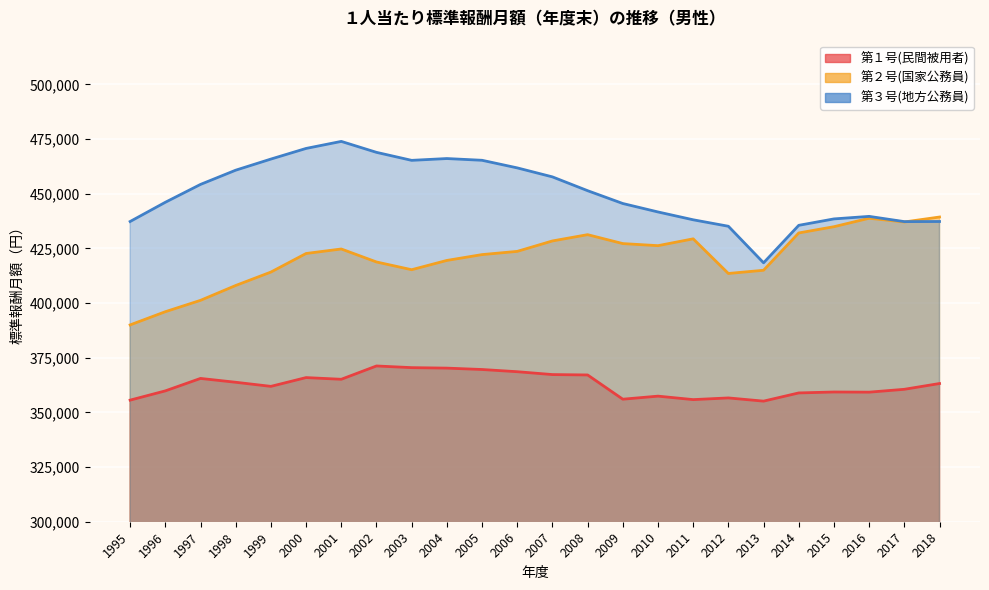

True or false: 第１号(民間被用者) and 第２号(国家公務員) intersect in this chart.

False